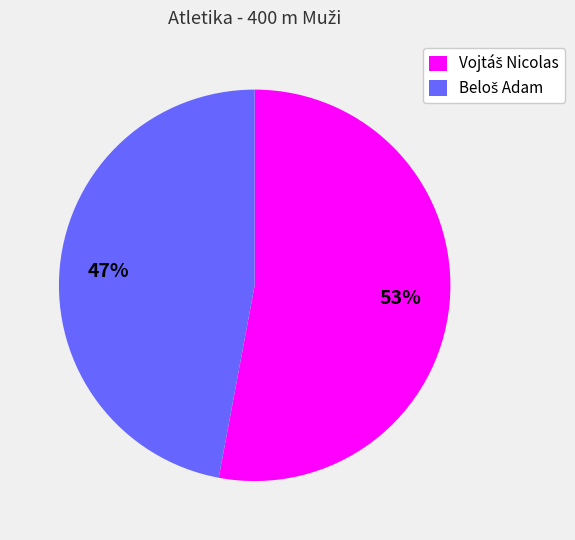

Is there a majority slice in this chart?

Yes